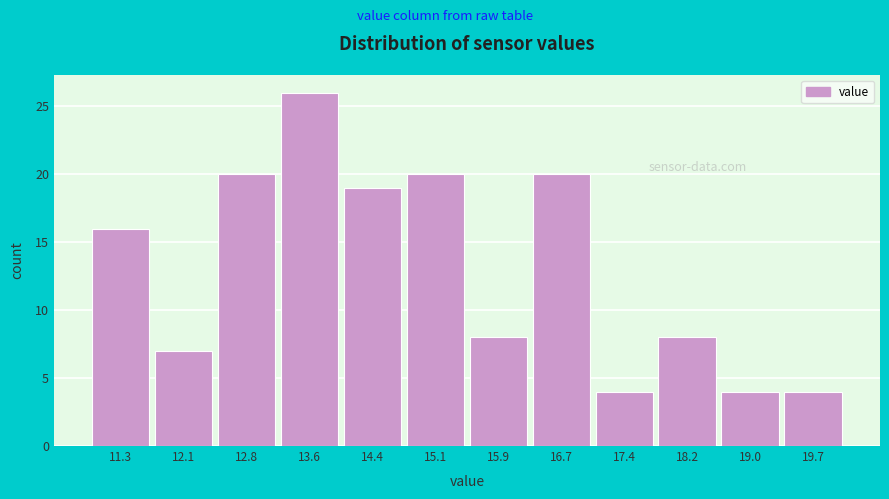

Which range on the x-axis has the tallest bar?

13.2 to 14.0